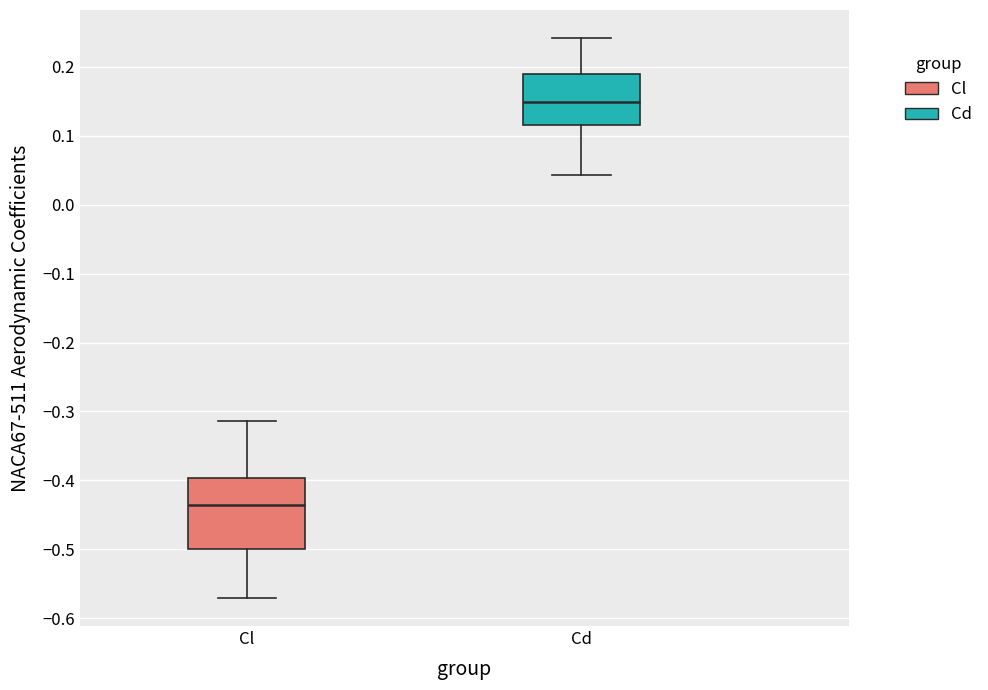

Reading left to right, transcribe this box plot: for each box, give where its median line is, the range the box spans, and where its two whiskers end, as read against the y-axis. The values are not printed on the chart, so give them approximately, as read against the axis.

Cl: median -0.44, box -0.50 to -0.40, whiskers -0.57 to -0.31
Cd: median 0.15, box 0.11 to 0.19, whiskers 0.04 to 0.24